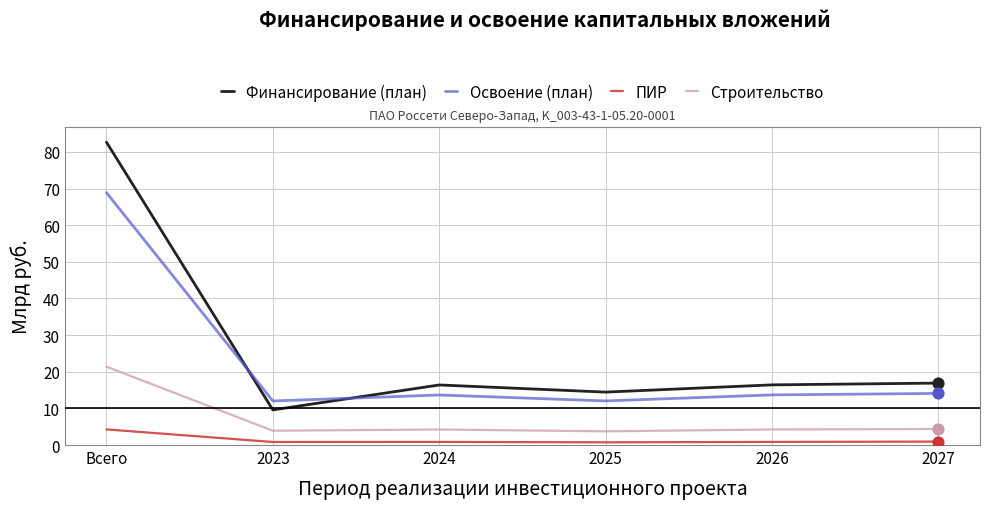

What are all the series names shown in the legend?

Финансирование (план), Освоение (план), ПИР, Строительство